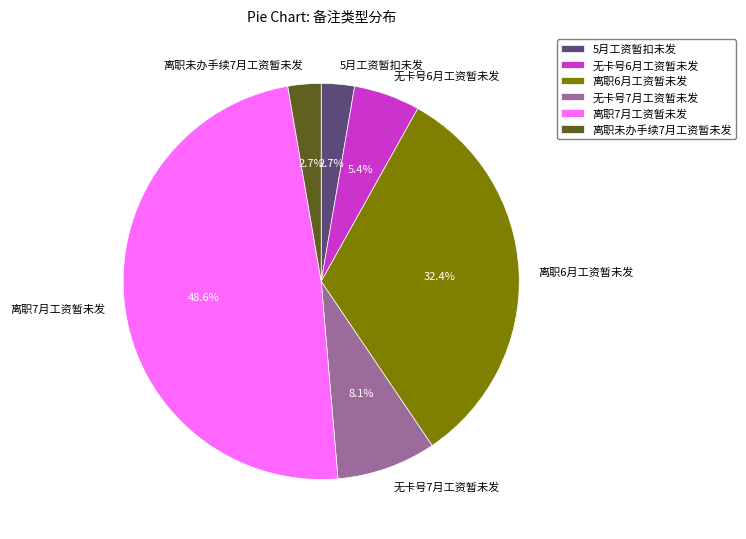

Is 离职6月工资暂未发 the majority of the pie?

No